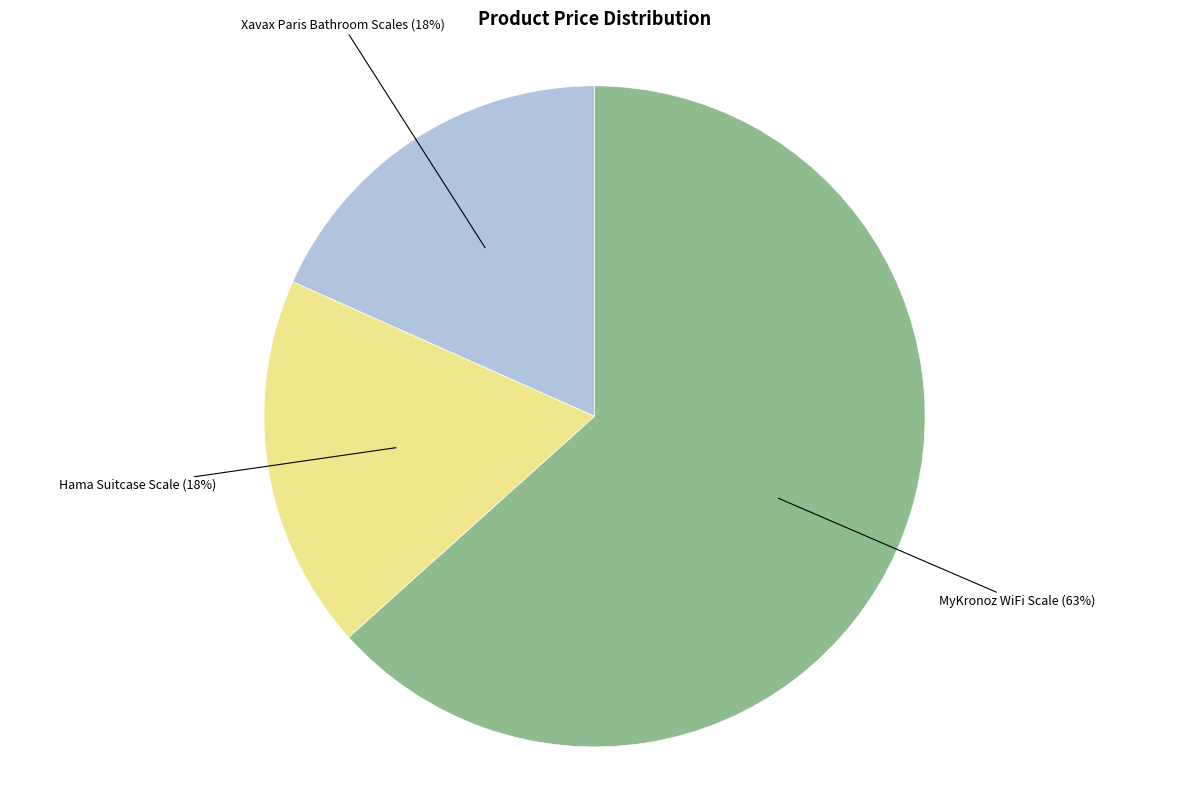

To the nearest percent, what is the difference between the largest and smallest slice percentages?

45%